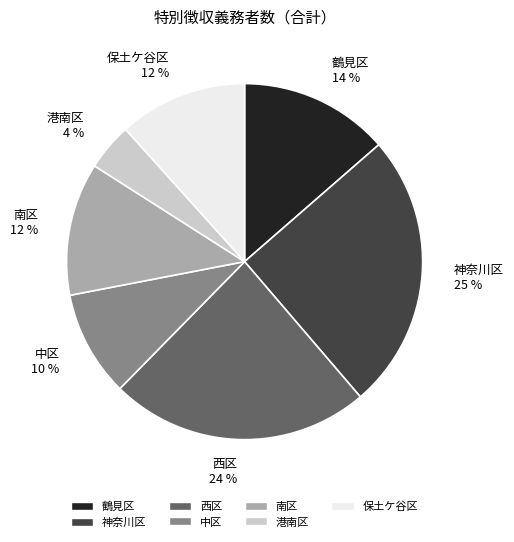

True or false: 神奈川区 accounts for 25% of the total.

True